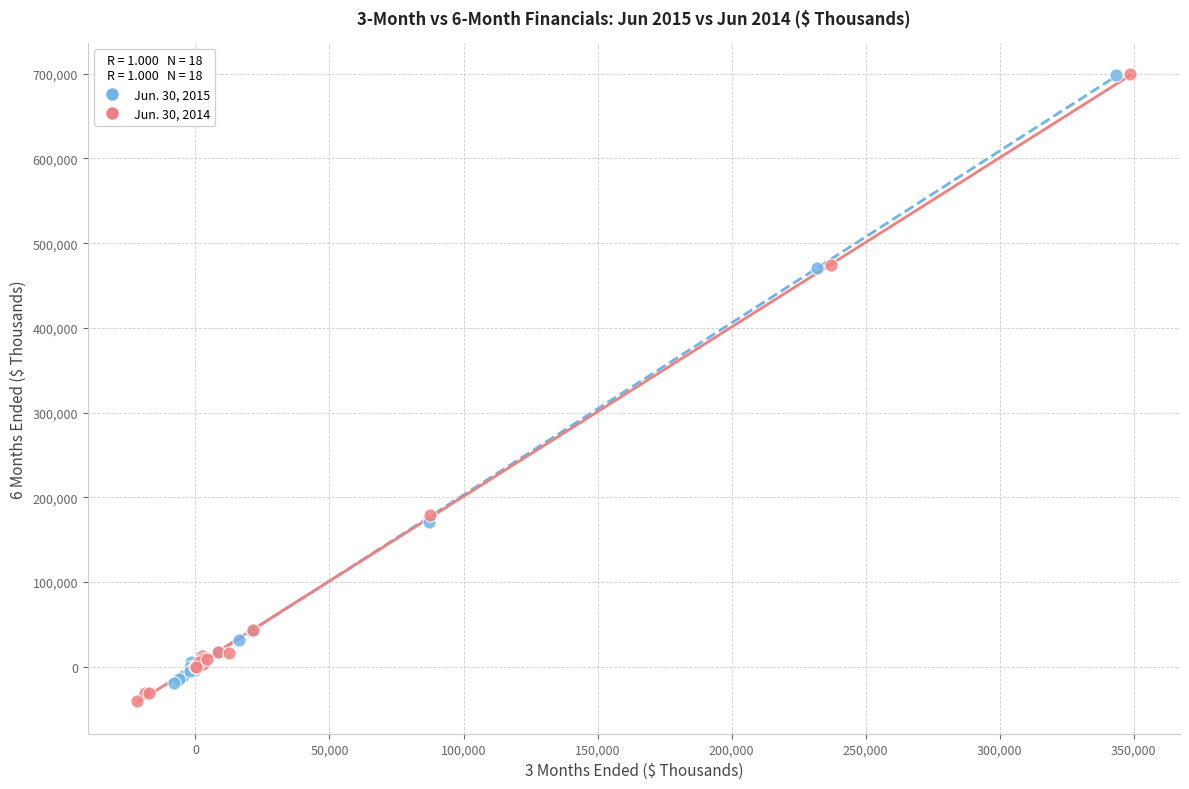

Which series has the largest Y range (max minus min)?

Jun. 30, 2014